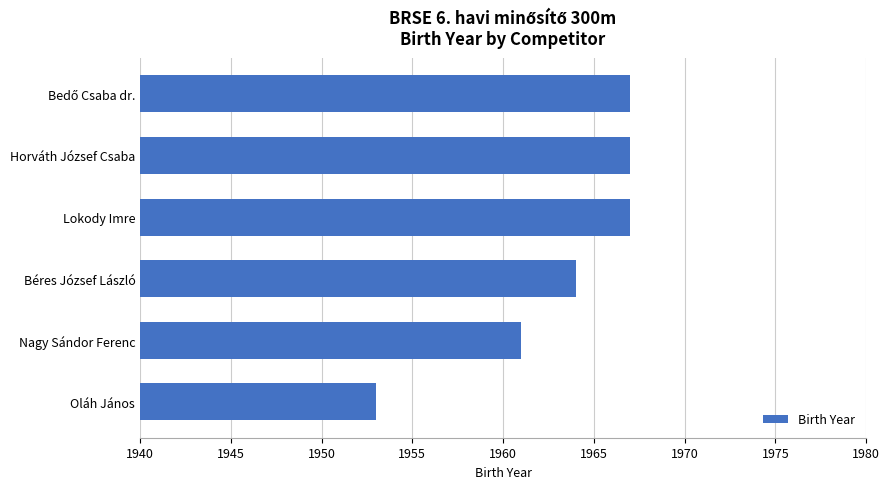

At which label is the value closest to 1960?

Nagy Sándor Ferenc